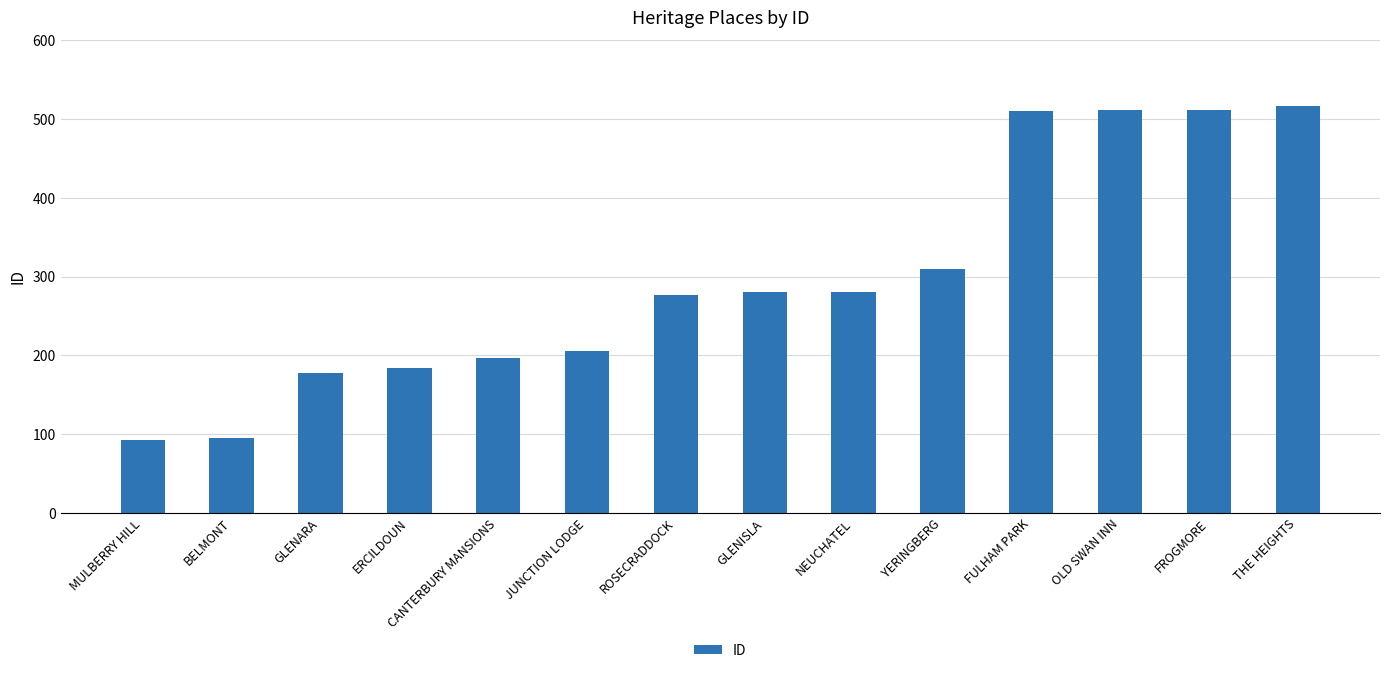

Between ROSECRADDOCK and BELMONT, which is larger?

ROSECRADDOCK